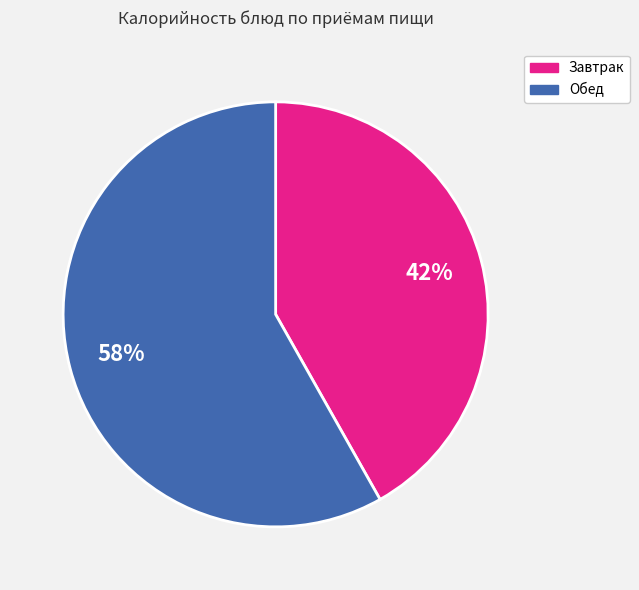

To the nearest percent, what is the difference between the largest and smallest slice percentages?

16%